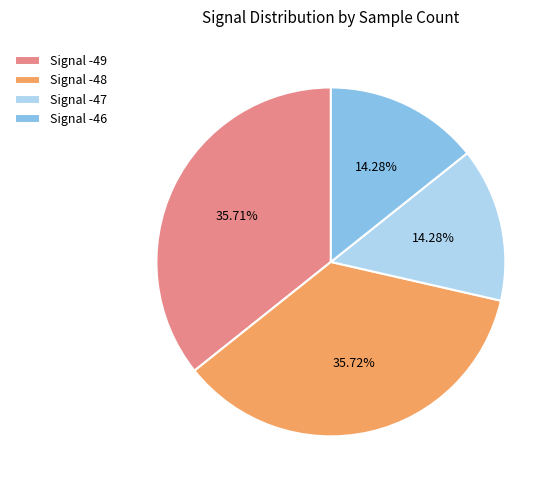

Does Signal -47 represent more than half of the total?

No